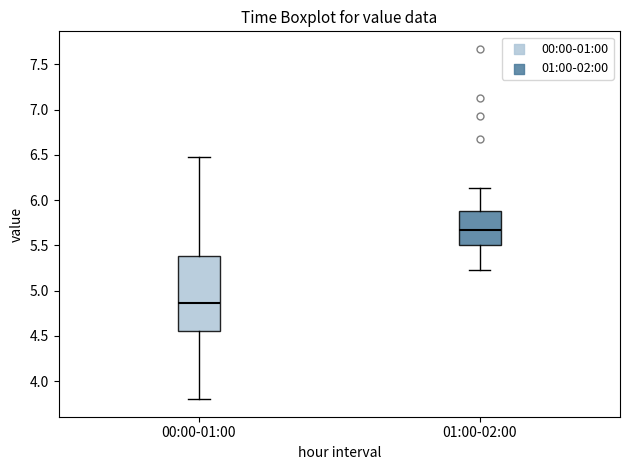

Where is the lower edge of the box for 01:00-02:00 on the y-axis? The values are not printed on the chart, so give them approximately, as read against the axis.

5.50